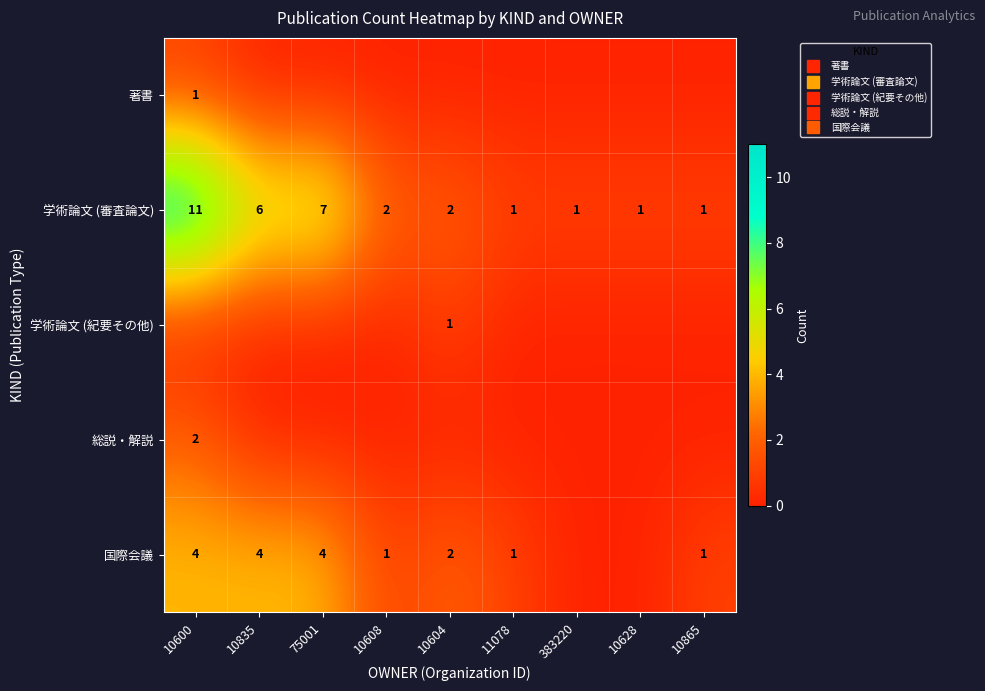

Is it true that 総説・解説 equals 0 at 10604?

True